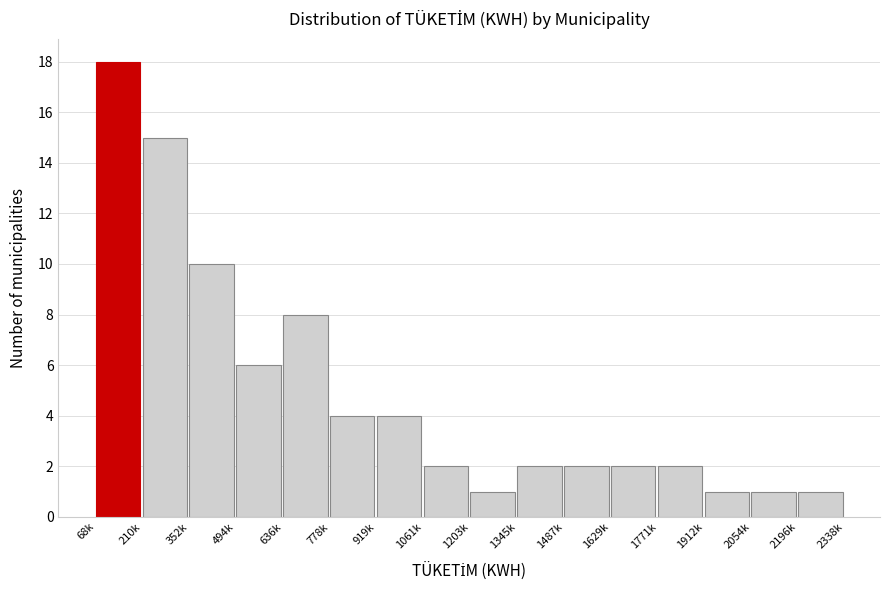

Reading left to right, extract all data points from this chart.

18	15	10	6	8	4	4	2	1	2	2	2	2	1	1	1